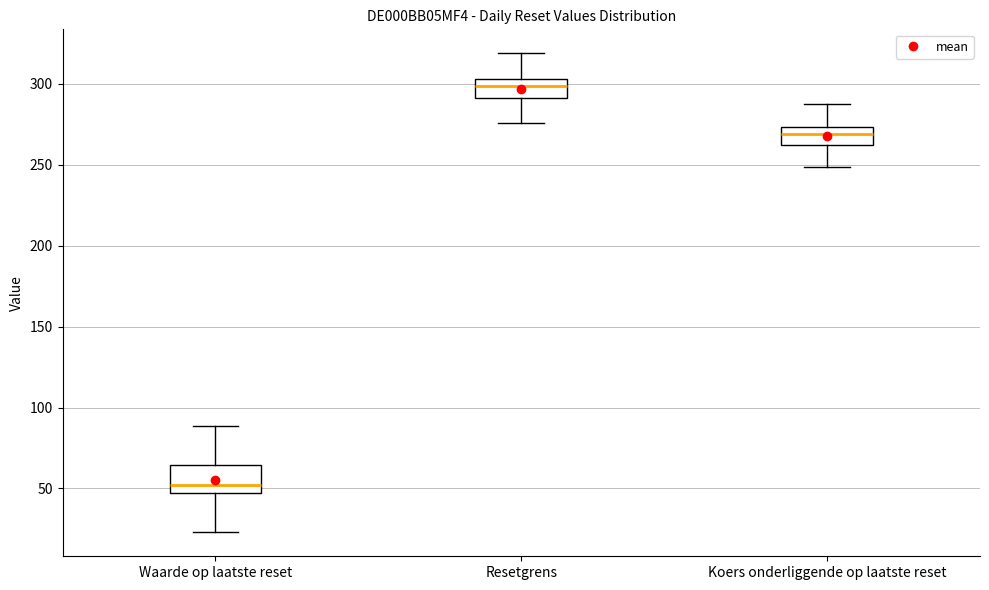

Where does the upper whisker of the box for Resetgrens end on the y-axis? The values are not printed on the chart, so give them approximately, as read against the axis.

320